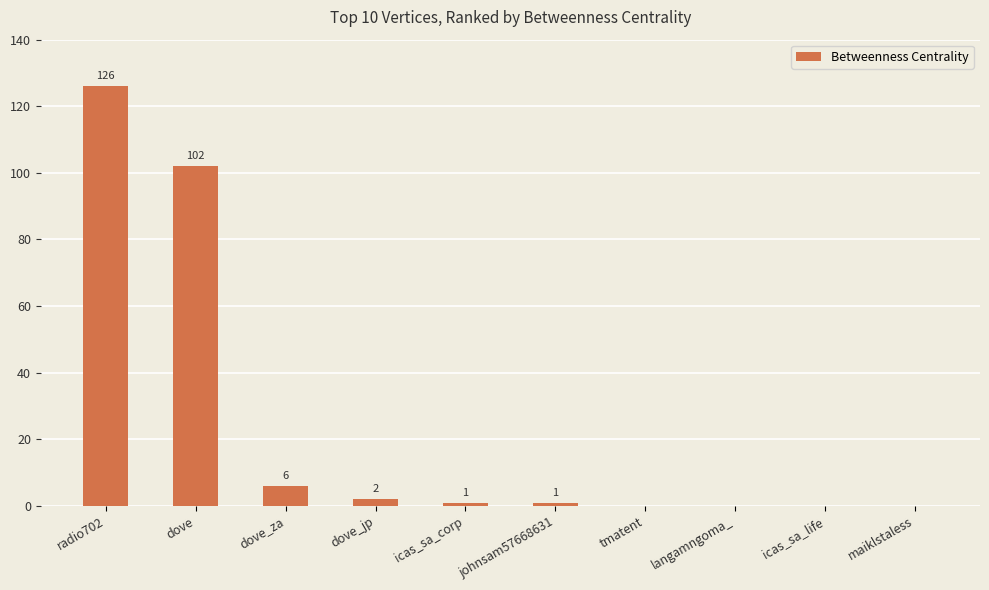

At which category does the chart reach its peak across all series?

radio702